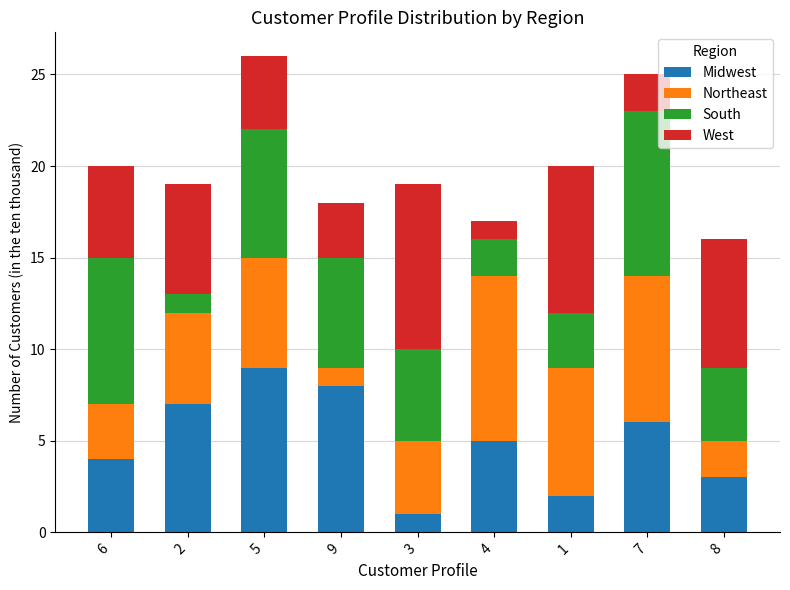

The Midwest series shows 5 at 4. True or false?

True